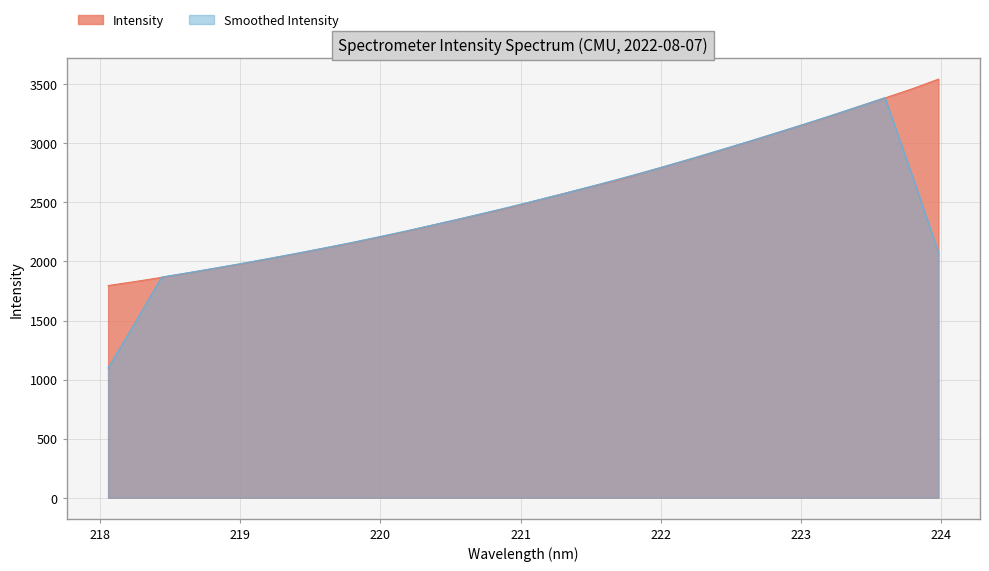

What is the label of the 25th point from the left?

222.6447